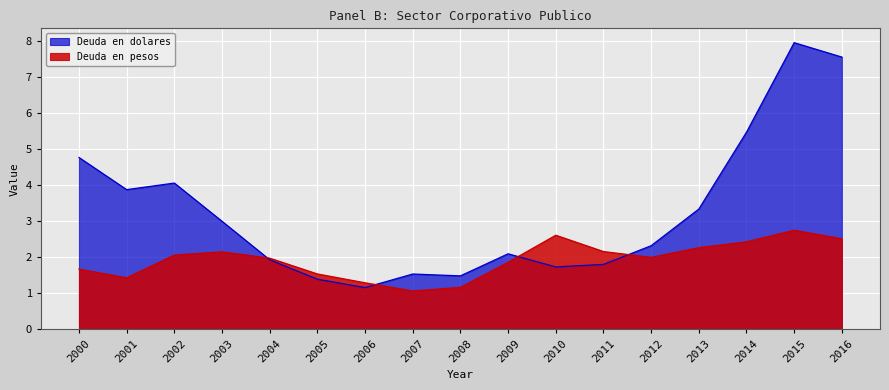

Which series has the widest spread of values?

Deuda en dolares